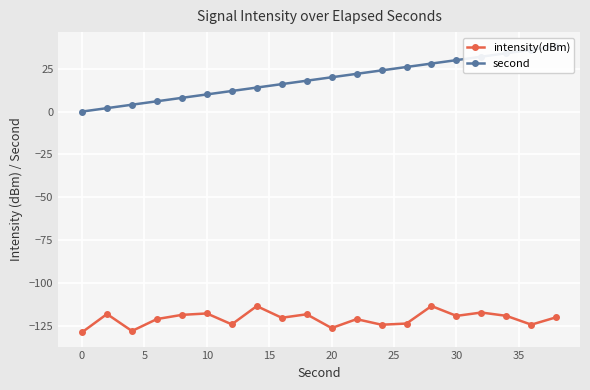

Is it true that intensity(dBm) equals -73.8 at 10?

False